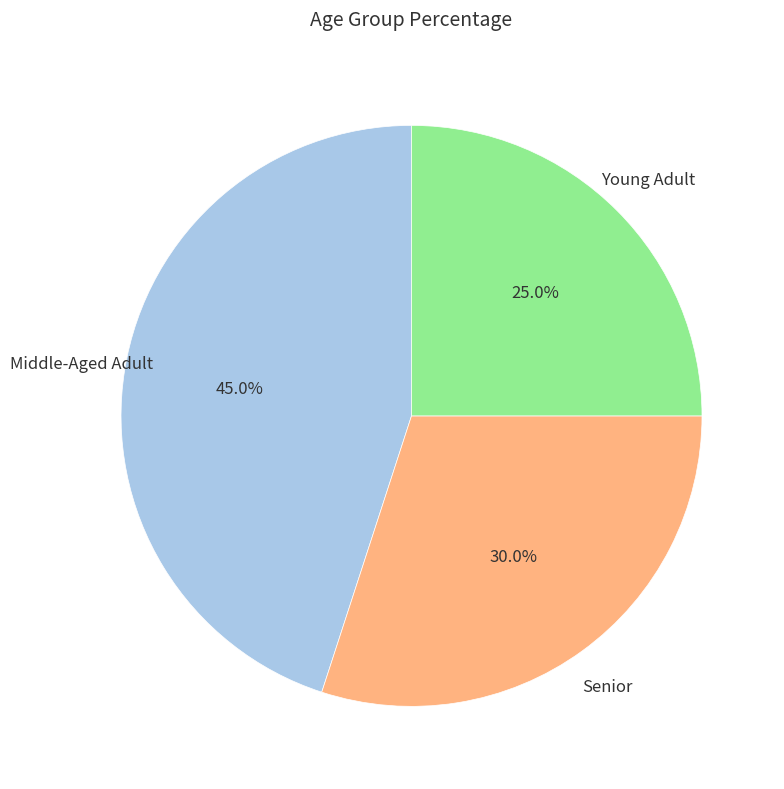

Between Middle-Aged Adult and Senior, which is larger?

Middle-Aged Adult